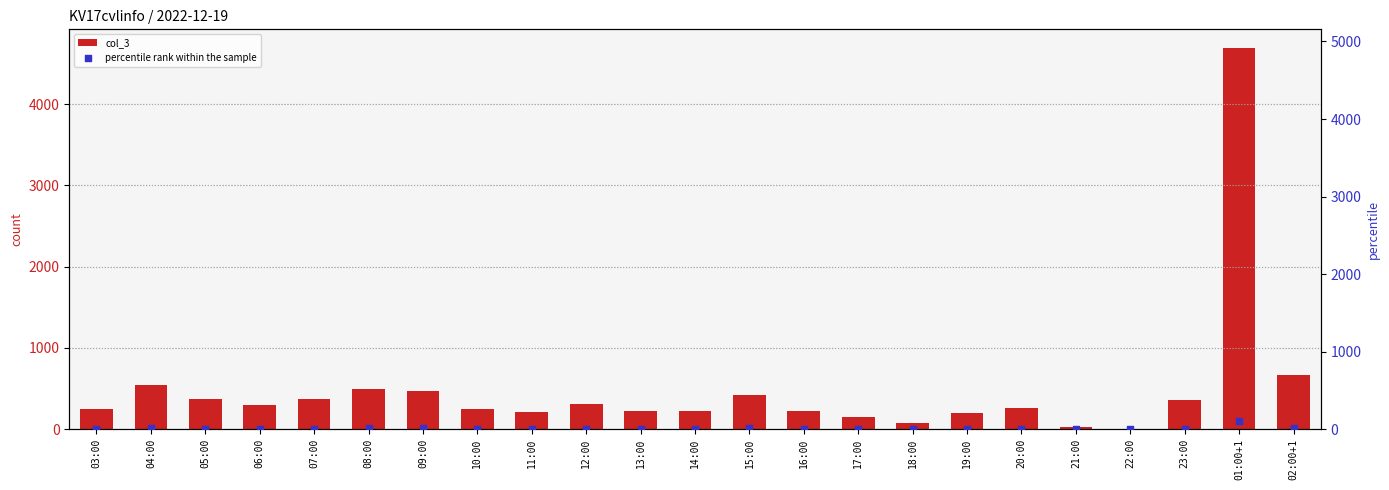

What are all the series names shown in the legend?

col_3, percentile rank within the sample